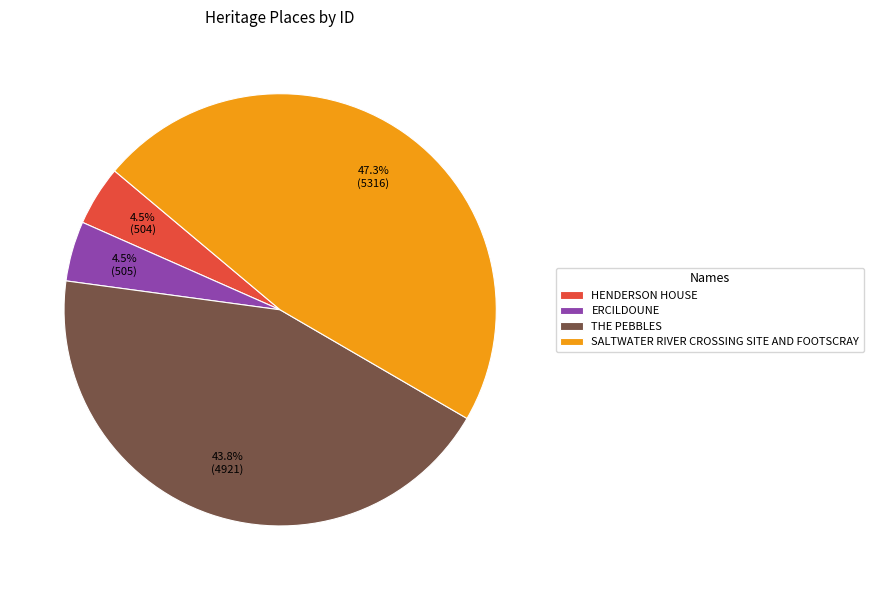

True or false: SALTWATER RIVER CROSSING SITE AND FOOTSCRAY accounts for 56% of the total.

False